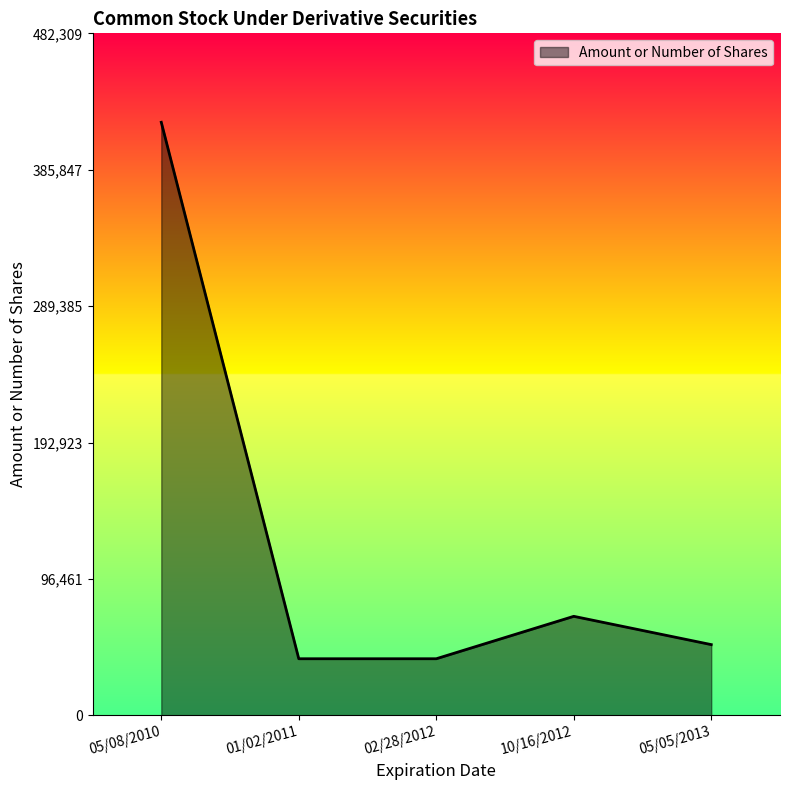

At which category does the data reach its first local peak?

10/16/2012